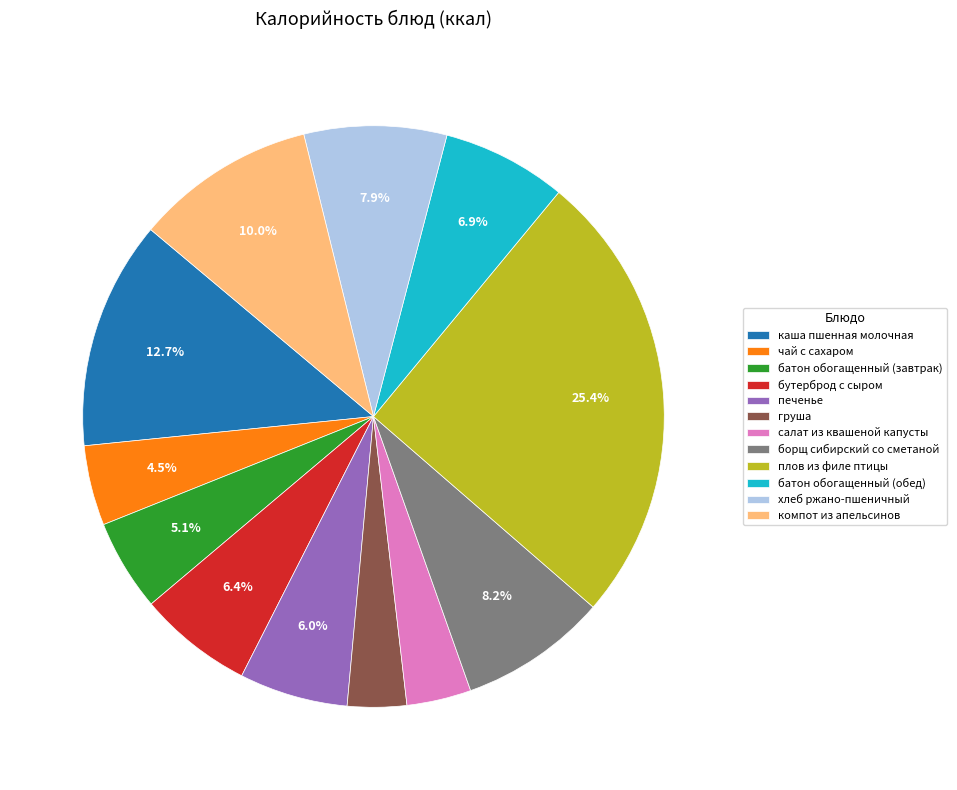

Is батон обогащенный (завтрак) the majority of the pie?

No